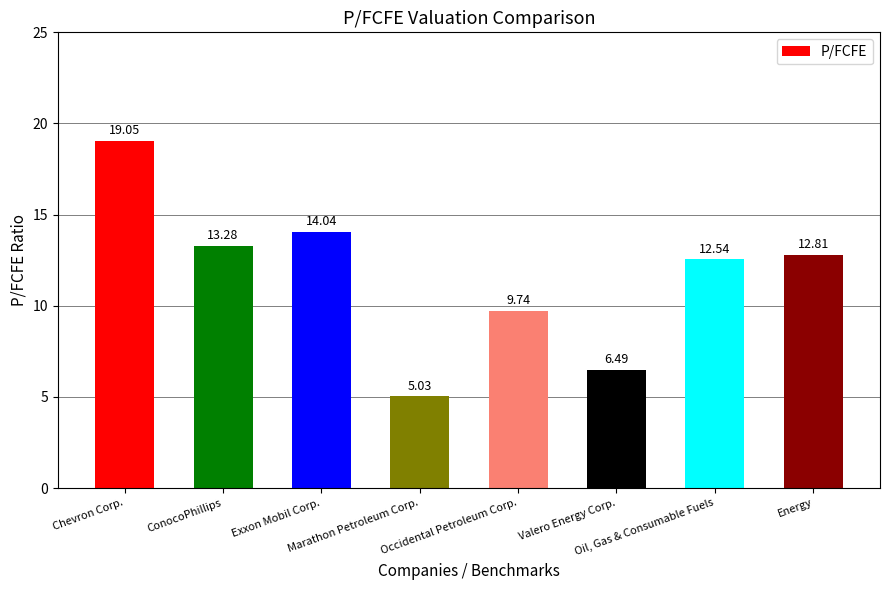

Is it true that the value at Energy is 12.8?

True